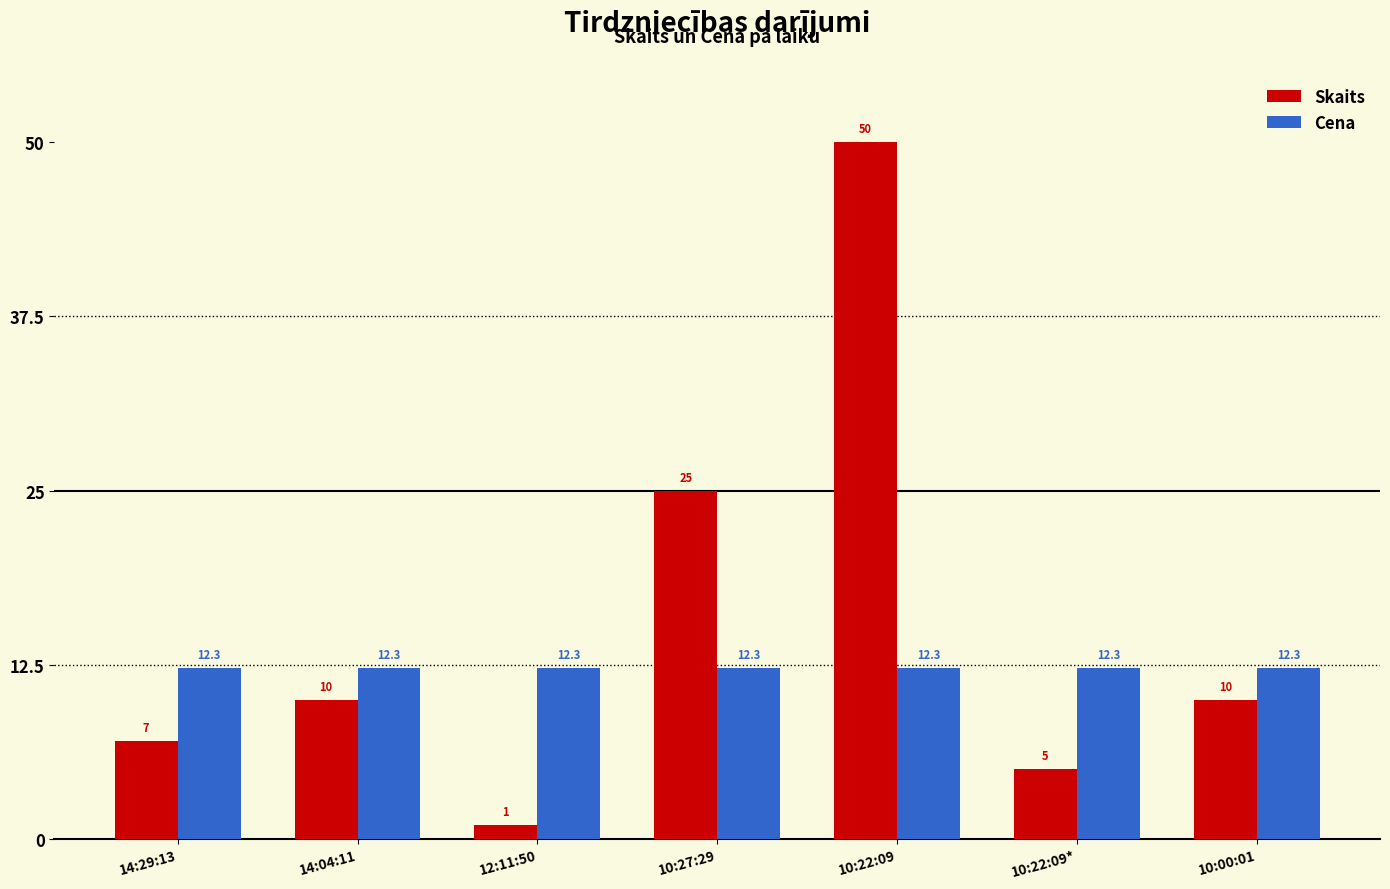

The value of Skaits at 14:04:11 is 10.0. True or false?

True